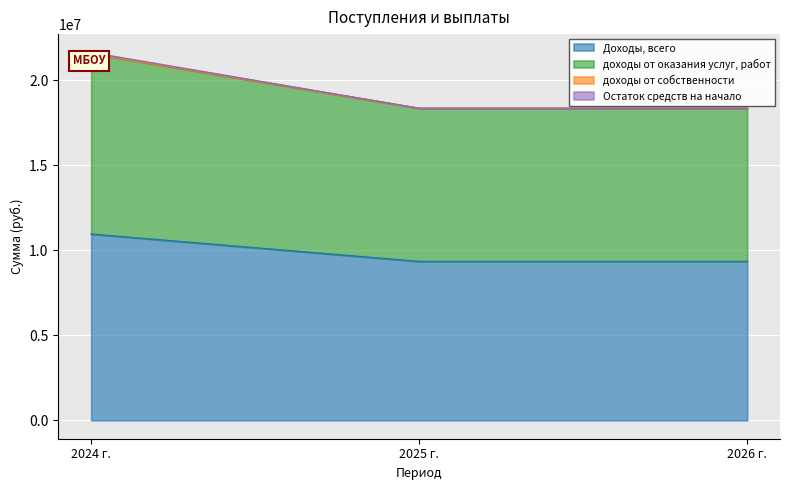

The value of Доходы, всего at 2025 г. is 9348460.0. True or false?

True